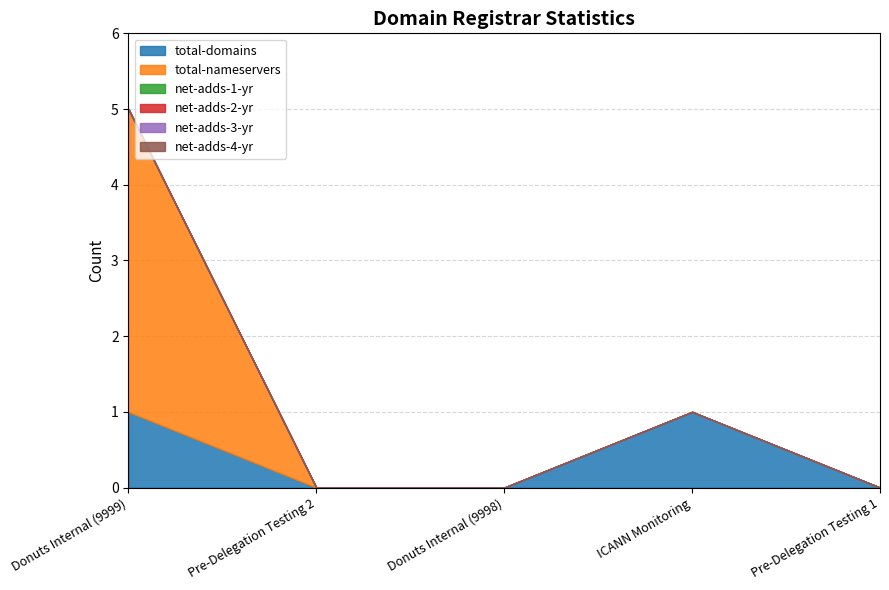

True or false: net-adds-4-yr and net-adds-3-yr intersect in this chart.

False